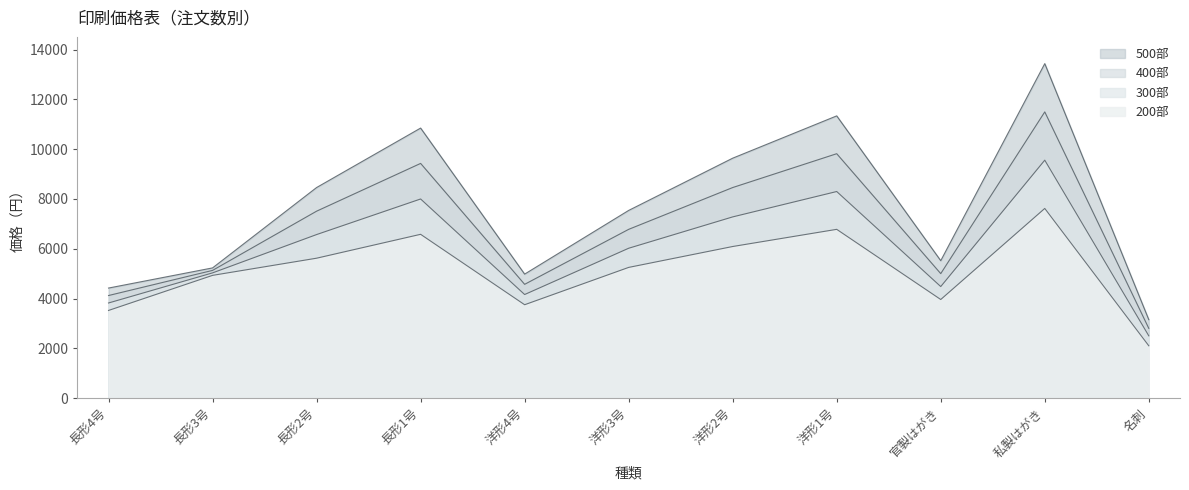

What is the difference between the maximum and minimum values in the 200部 series?

5520